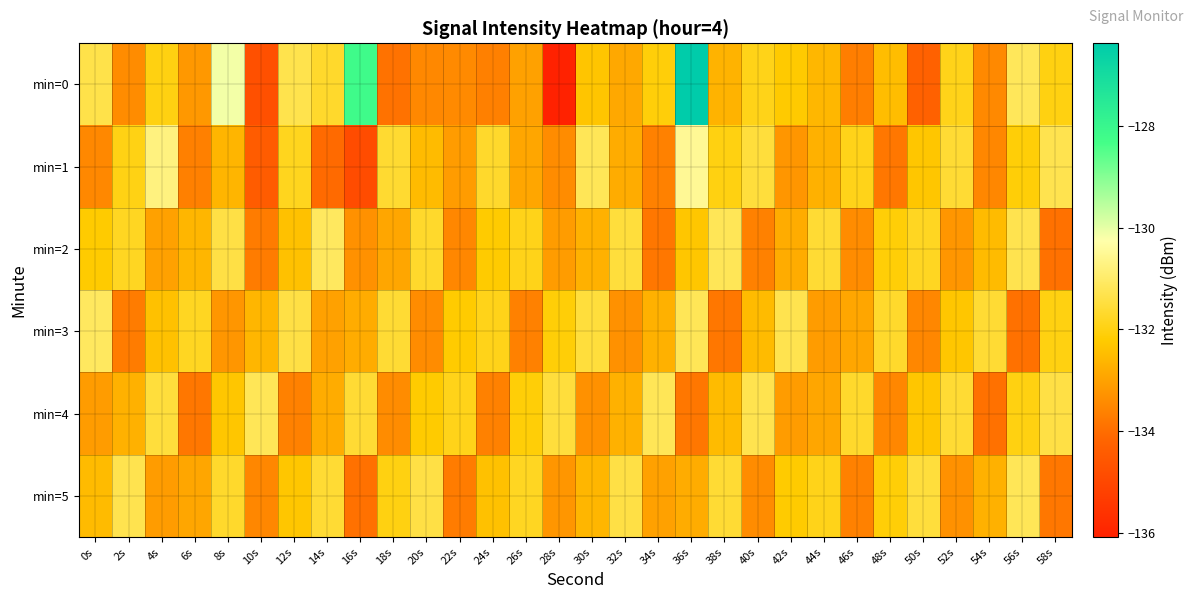

Which series has the largest range (max minus min)?

min=0